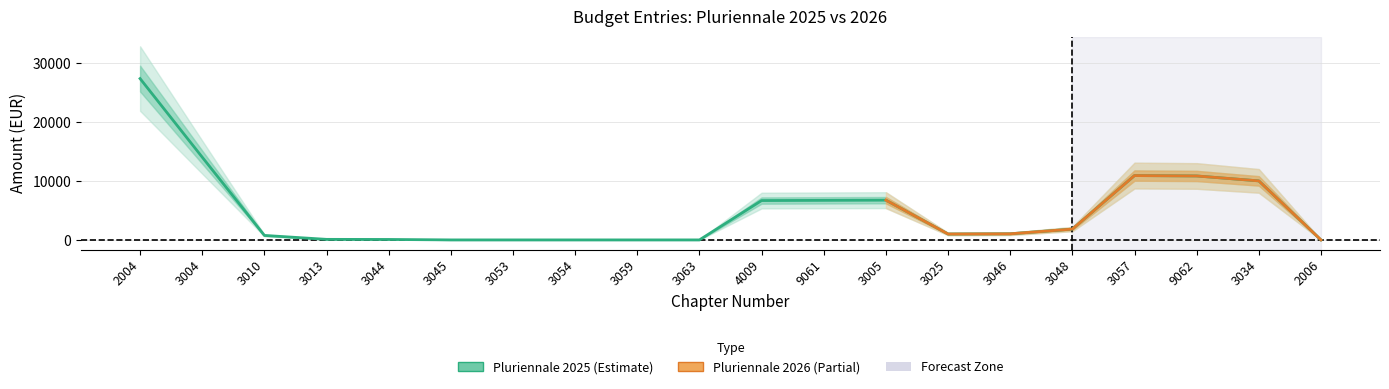

At which category is the sum across all series the highest?

2004